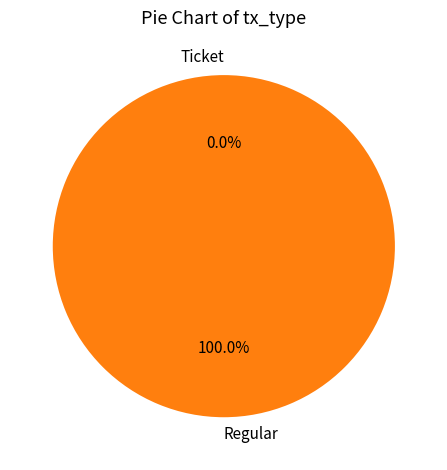

Count the number of slices in the pie.

2